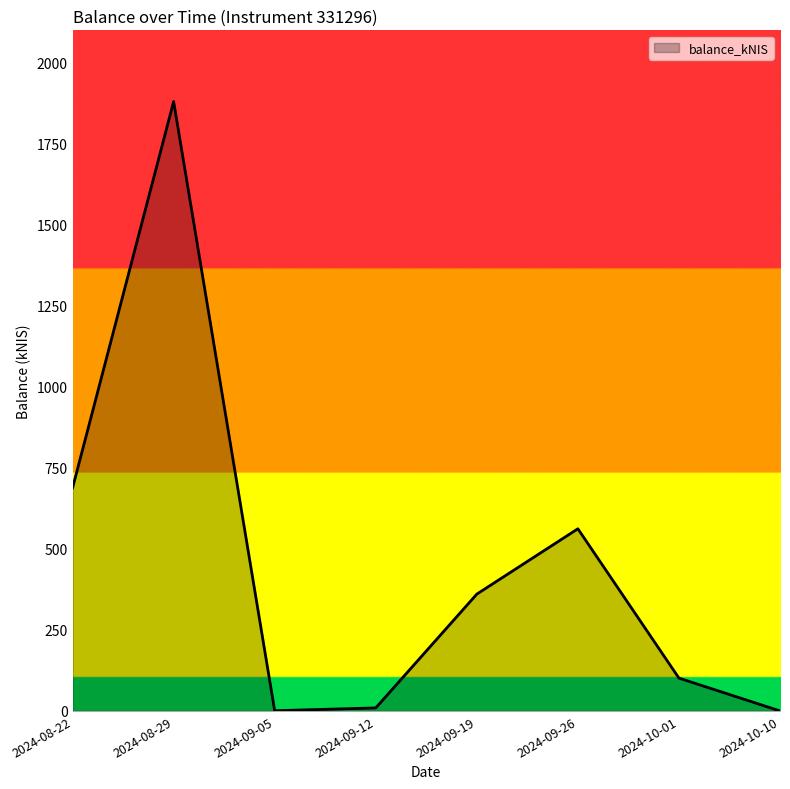

Approximately how many times larger is the value at 2024-09-26 compared to 2024-08-22?

0.8